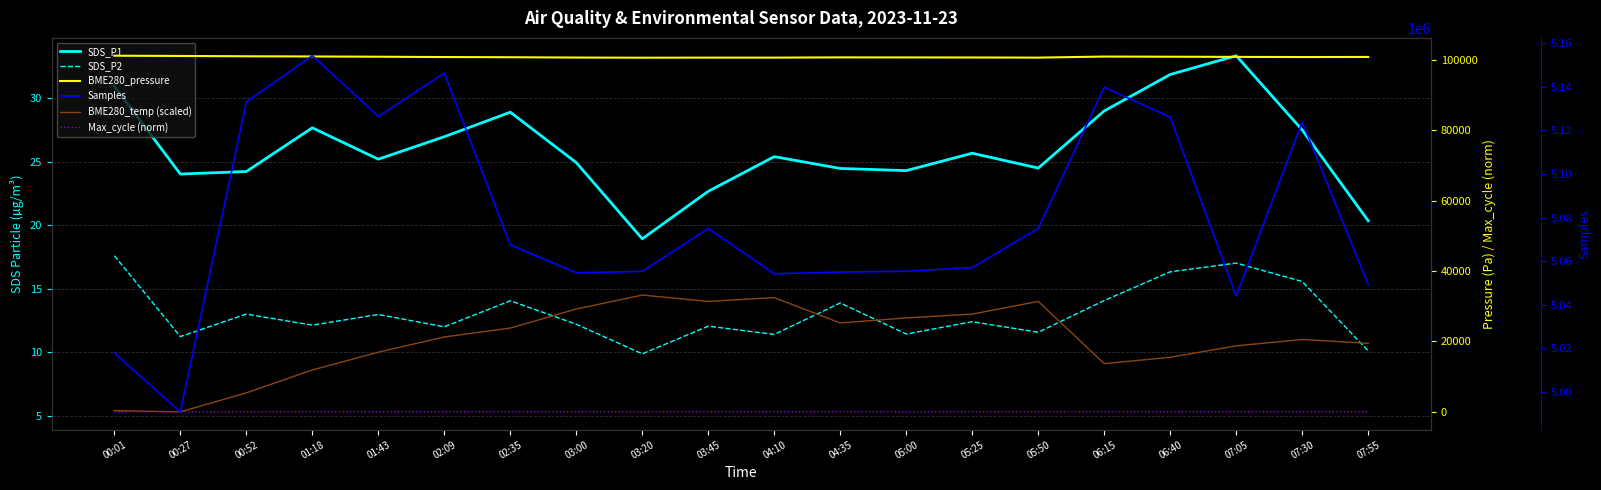

Reading left to right, list all the values displayed in this chart.

SDS_P1: 30.9	24.0	24.2	27.7	25.2	27.0	28.9	24.9	18.9	22.7	25.4	24.5	24.3	25.7	24.5	29.0	31.9	33.4	27.5	20.4
SDS_P2: 17.6	11.2	13.0	12.1	13.0	12.0	14.1	12.2	9.9	12.1	11.4	13.9	11.4	12.4	11.6	14.1	16.3	17.0	15.6	10.1
BME280_temp (scaled): 5.4	5.3	6.8	8.6	10.0	11.2	11.9	13.4	14.5	14.0	14.3	12.3	12.7	13.0	14.0	9.1	9.6	10.5	11.0	10.7
BME280_pressure: 101153.3	101078.6	100983.1	100935.6	100865.2	100770.1	100721.0	100626.2	100586.5	100607.8	100606.9	100675.9	100663.6	100646.7	100607.8	100909.5	100864.8	100813.1	100775.8	100796.6
Max_cycle (norm): 37.1	19.8	21.1	54.7	29.4	41.0	42.1	46.0	20.7	41.0	33.4	86.3	1.4	65.7	41.0	70.2	46.2	41.0	28.2	41.9
Samples: 5017949.0	4990919.0	5132942.0	5154184.0	5126361.0	5146213.0	5067467.0	5054652.0	5055339.0	5074986.0	5054210.0	5055019.0	5055378.0	5057057.0	5074986.0	5139746.0	5126021.0	5044063.0	5123819.0	5049353.0